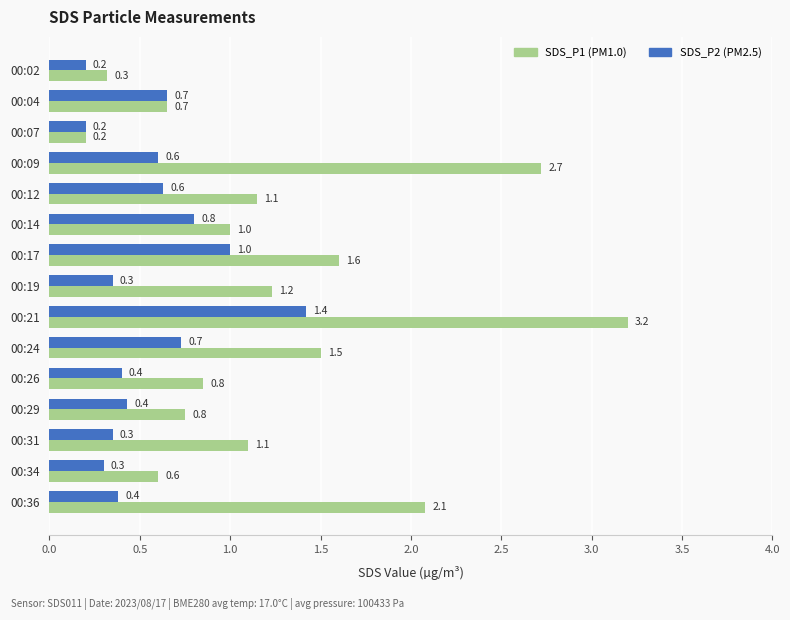

How many categories are shown in the chart?

15